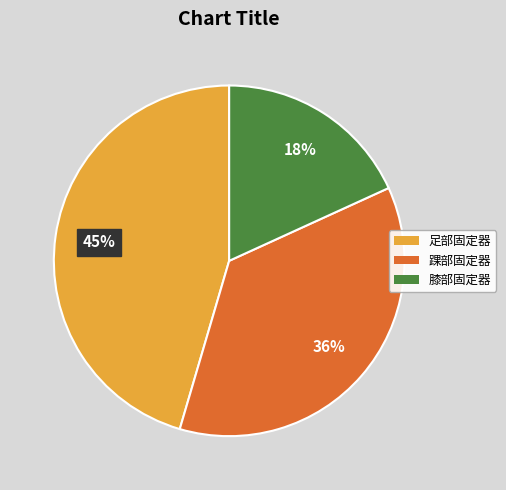

Which has a higher value, 踝部固定器 or 膝部固定器?

踝部固定器